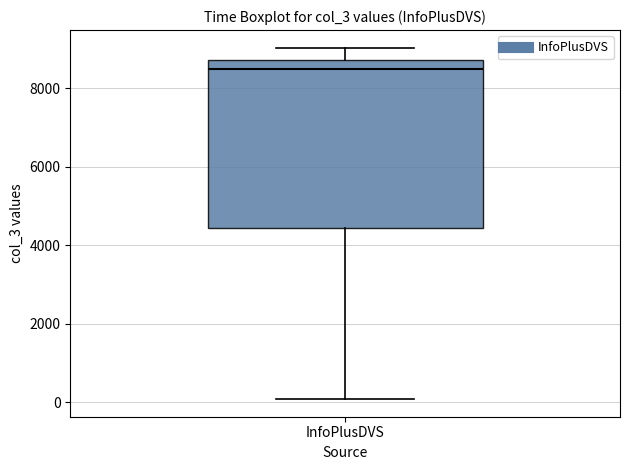

Where is the lower edge of the box for InfoPlusDVS on the y-axis? The values are not printed on the chart, so give them approximately, as read against the axis.

4400